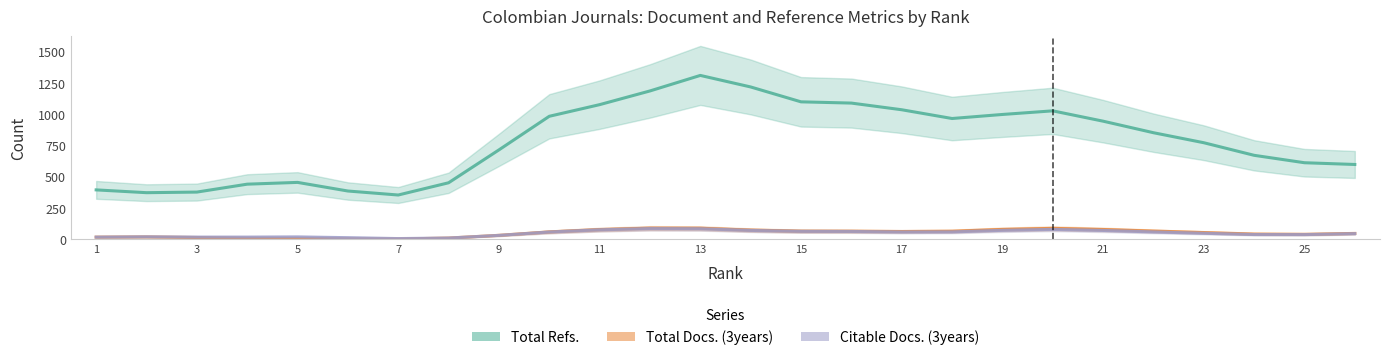

What is the difference between the maximum and minimum values in the Citable Docs. (3years) series?

79.9